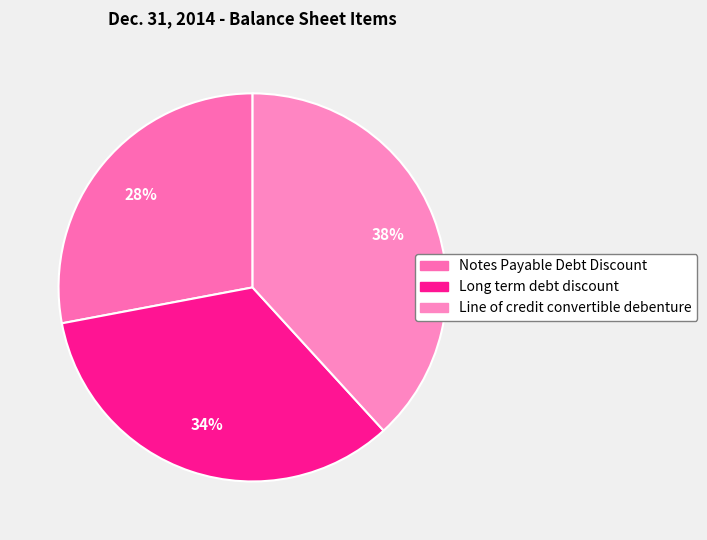

What percentage is the Line of credit convertible debenture slice, to the nearest percent?

38%